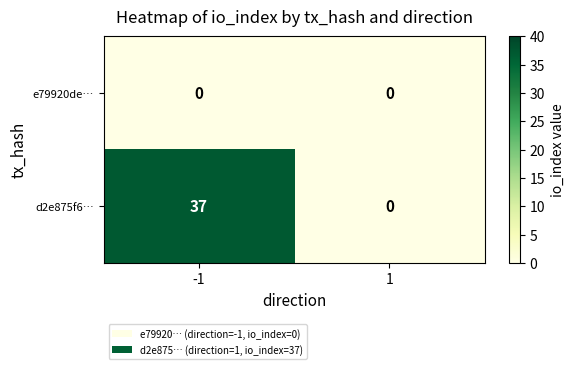

True or false: e79920de… has a value of 0 at -1.

True